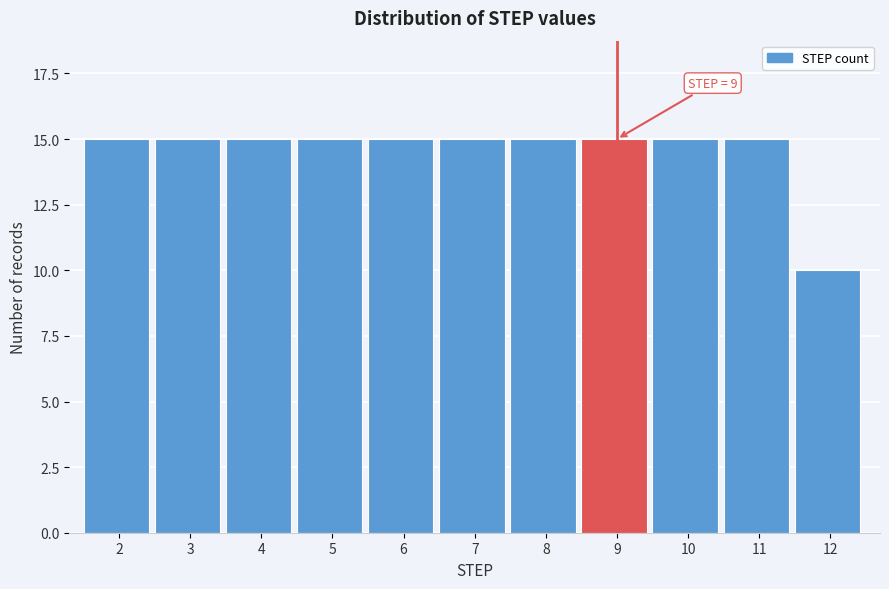

Reading left to right, extract all data points from this chart.

15	15	15	15	15	15	15	15	15	15	10